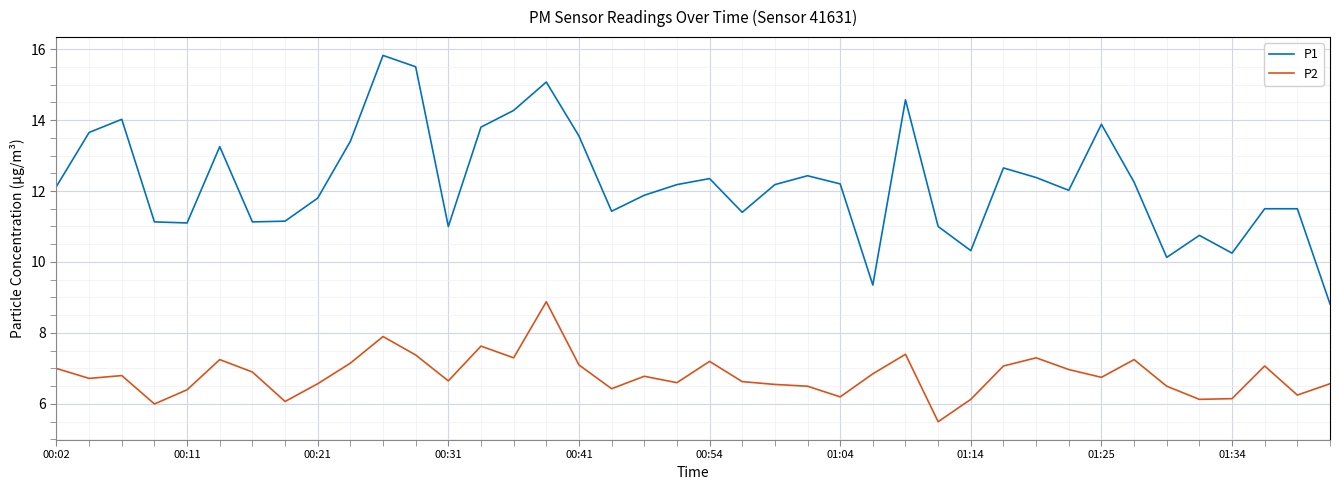

True or false: P2 and P1 cross at least once.

False